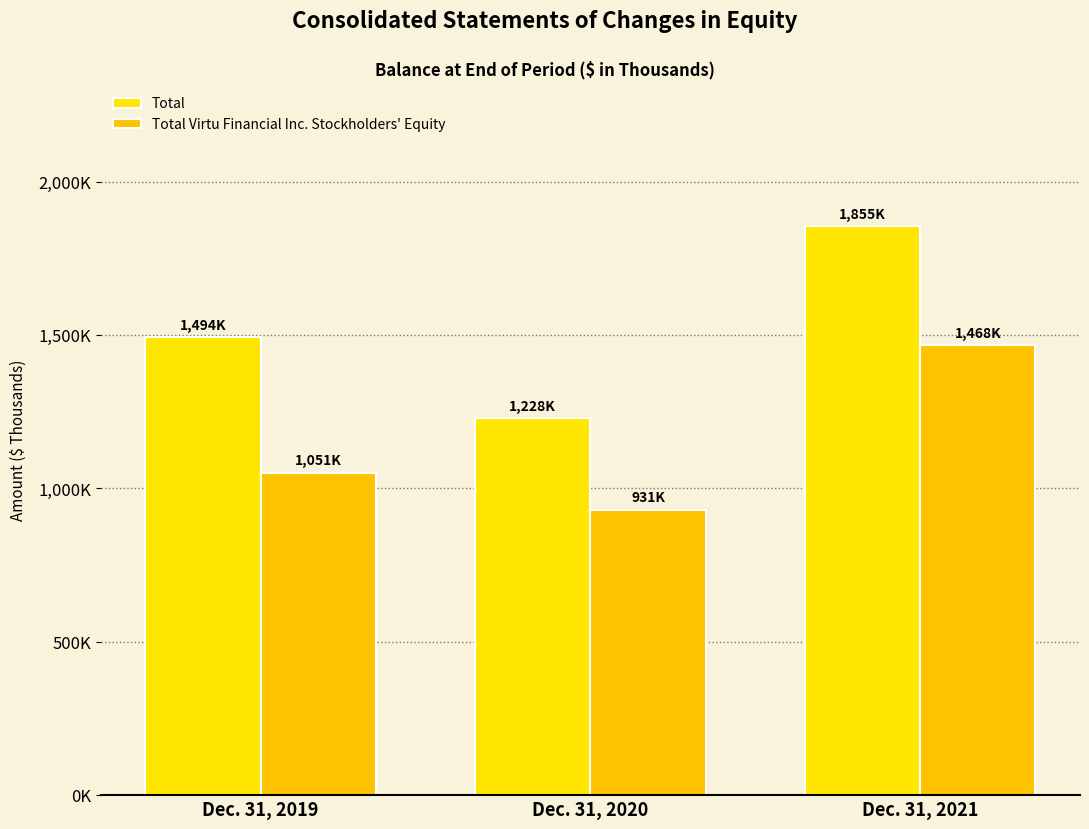

Does the chart contain any negative values?

No